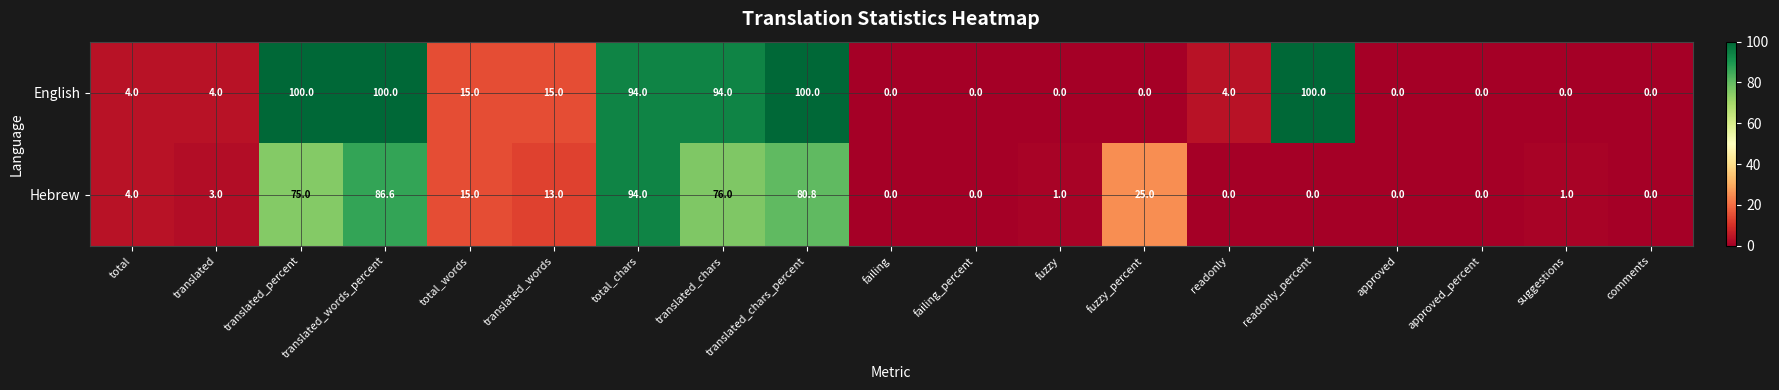

Which series has the largest range (max minus min)?

English